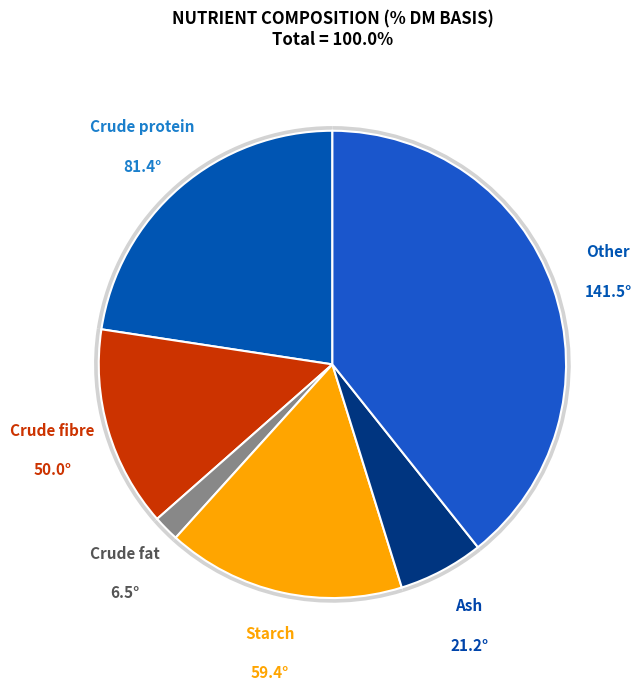

To the nearest percent, what portion does Crude protein represent?

23%